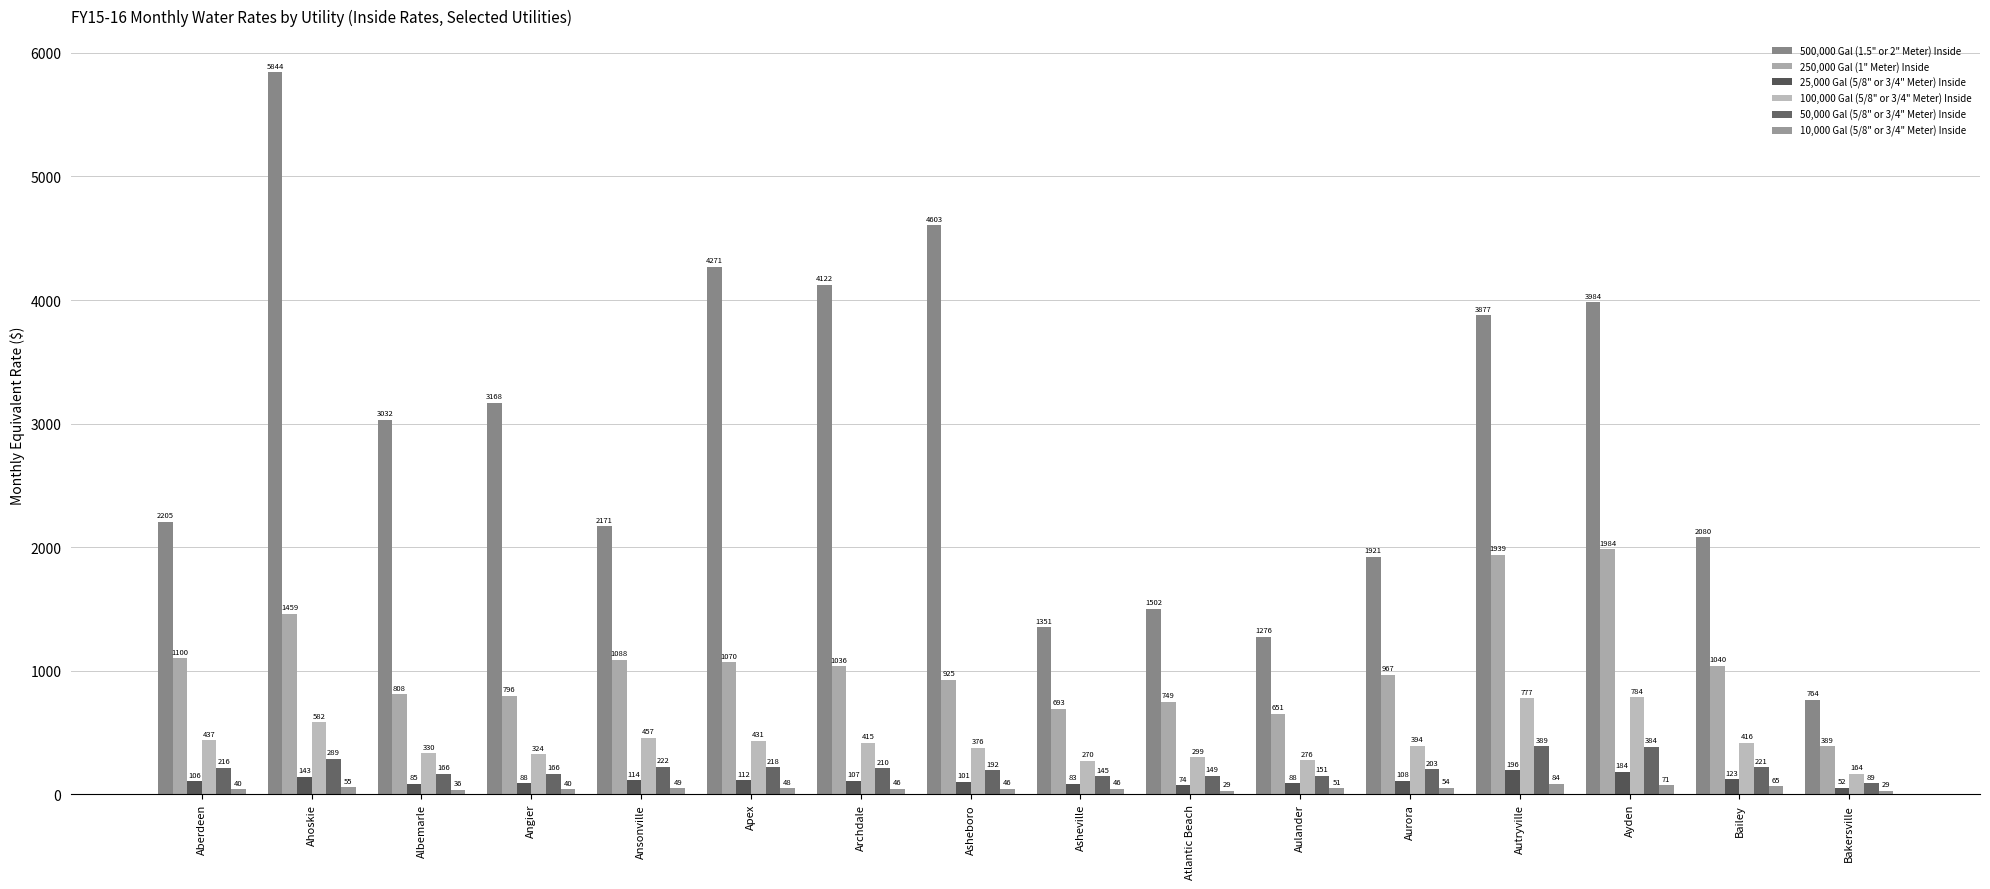

At which category is the sum across all series the highest?

Ahoskie